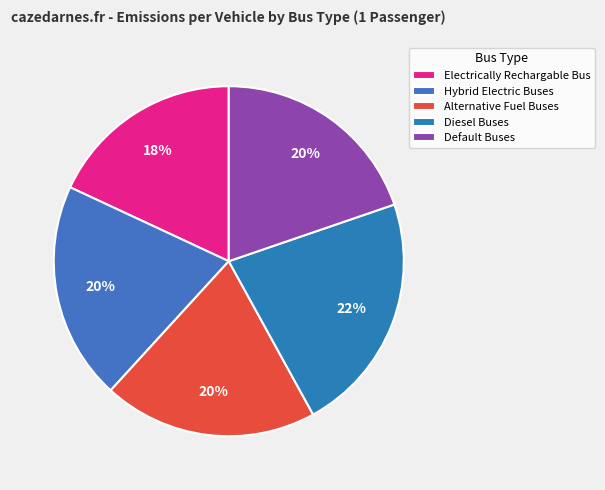

Does any single category account for the majority?

No